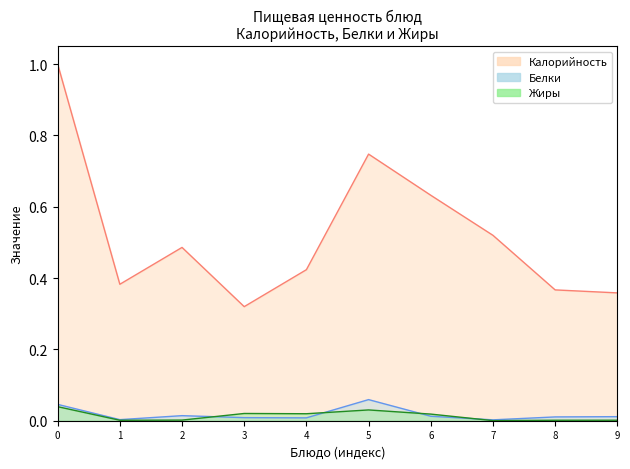

True or false: Калорийность and Жиры intersect in this chart.

False